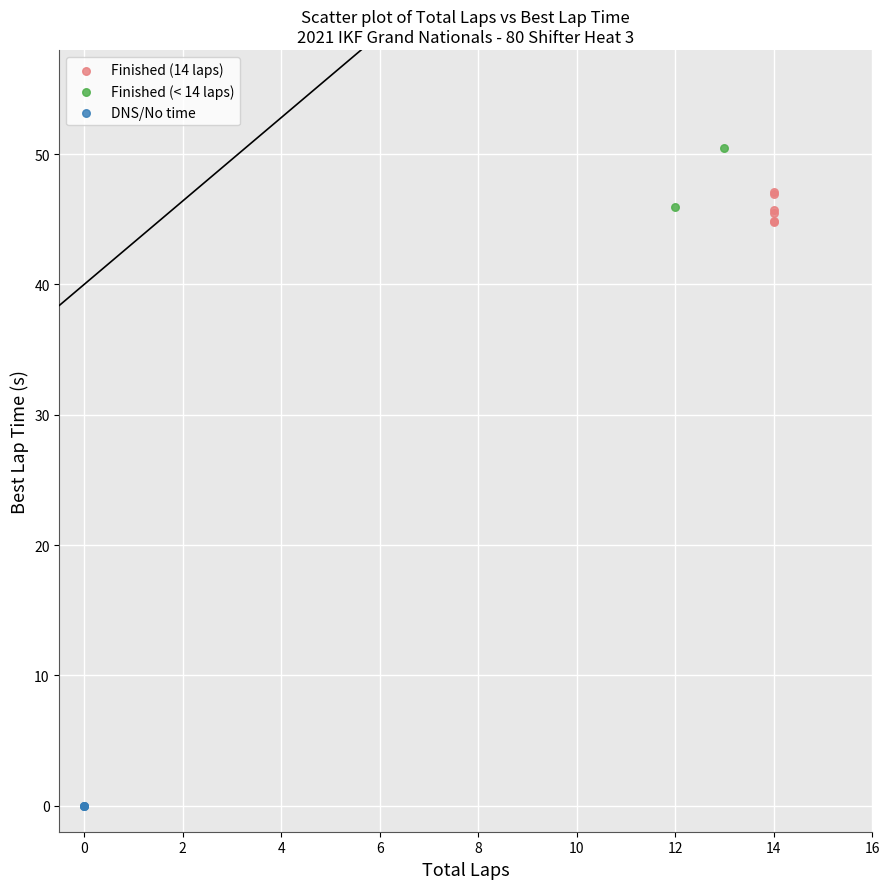

What are all the series names shown in the legend?

Finished (14 laps), Finished (< 14 laps), DNS/No time